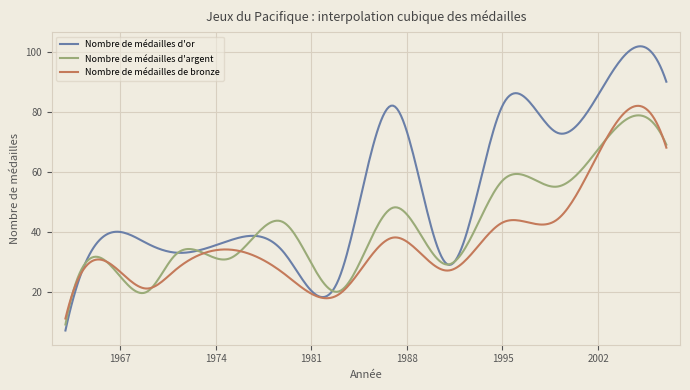

Rank the series by their average value, from highest to lowest.

Nombre de médailles d'or, Nombre de médailles d'argent, Nombre de médailles de bronze